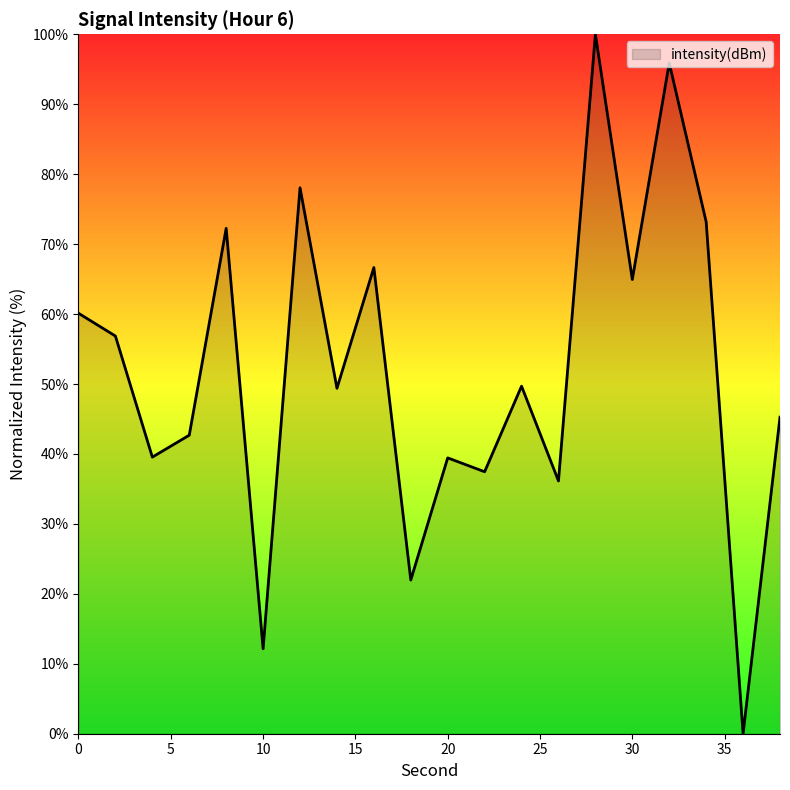

What is the maximum value shown in the chart?

100.0